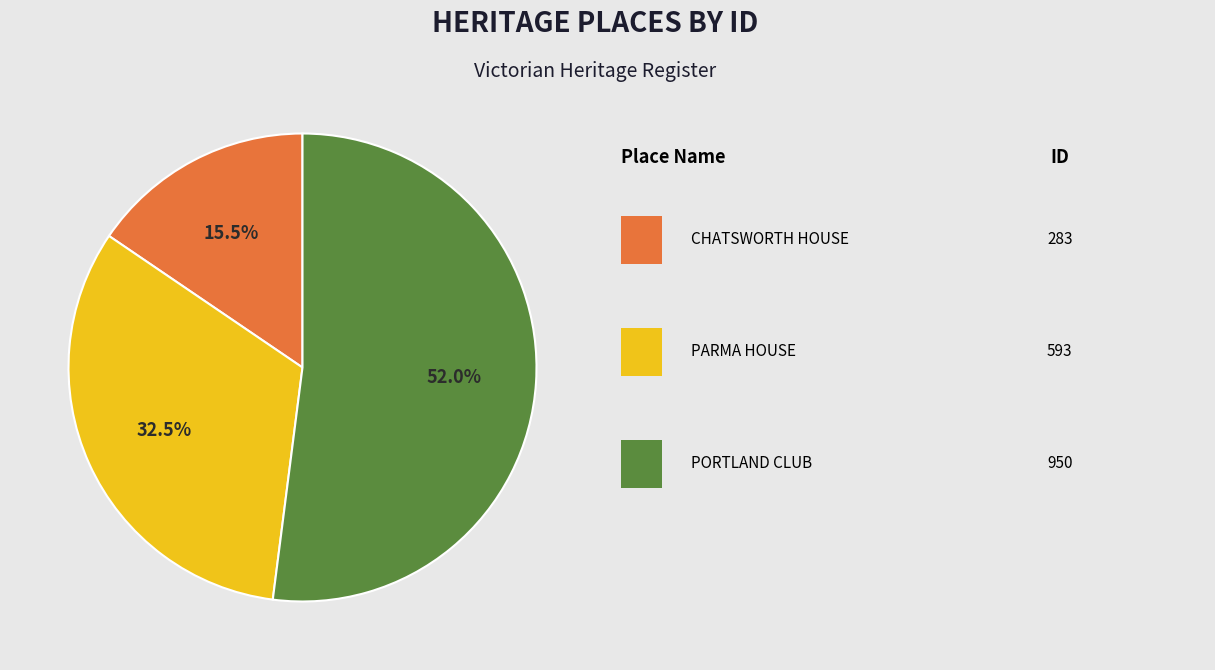

Count the number of slices in the pie.

3